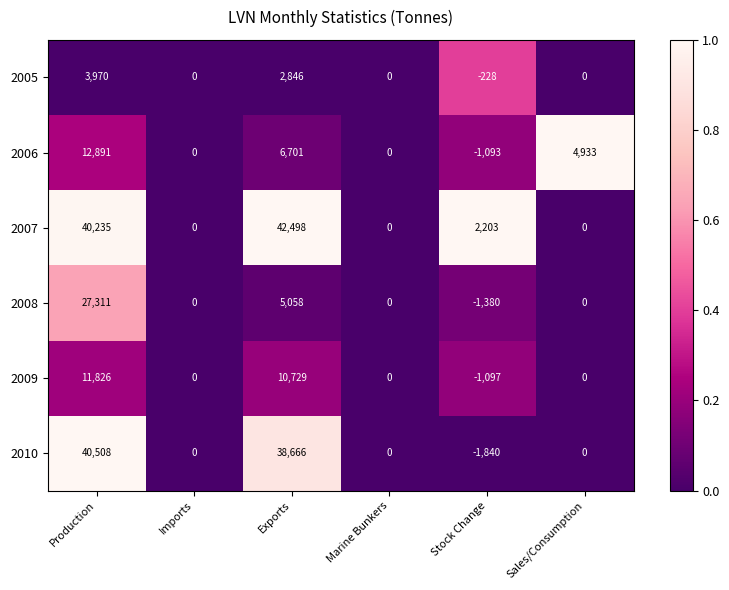

Which label corresponds to the smallest value in the chart?

Stock Change